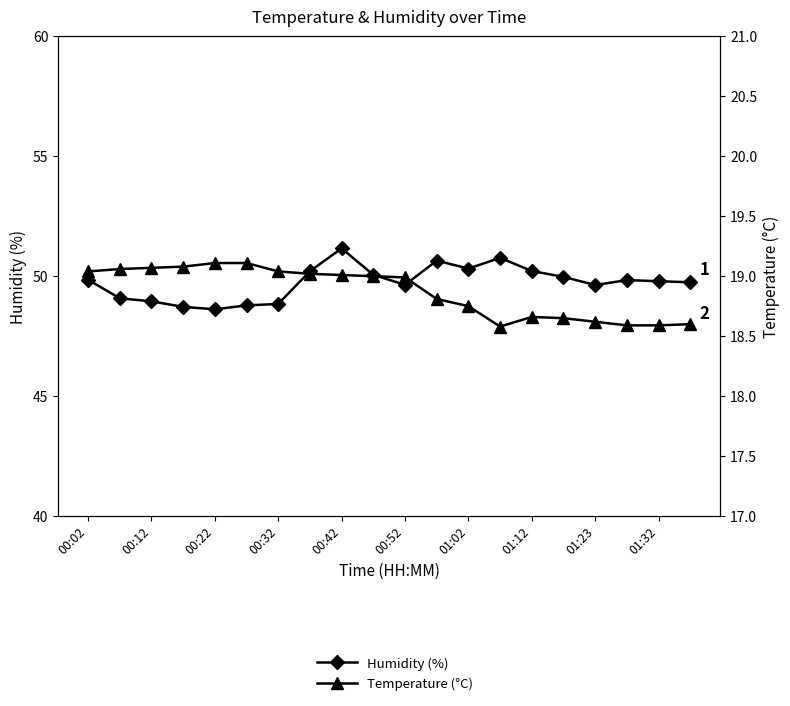

At which label does Temperature (°C) first exceed 19?

00:02